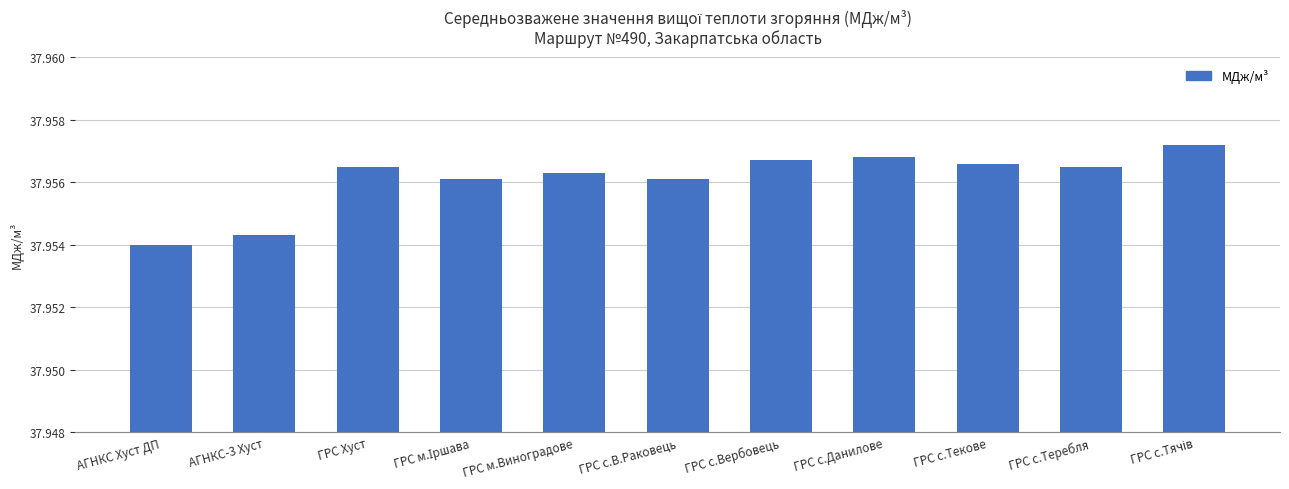

Where is the data nearest to the value 37?

АГНКС Хуст ДП